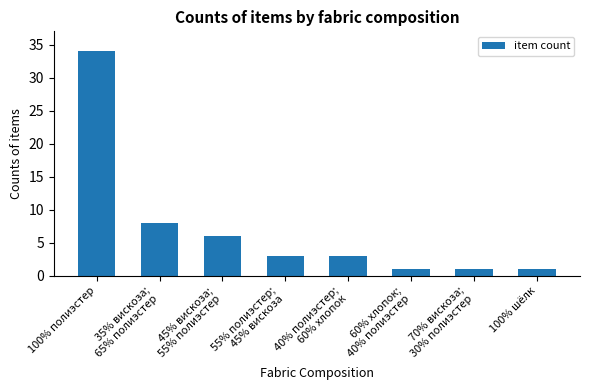

What is the sum of all values?

57